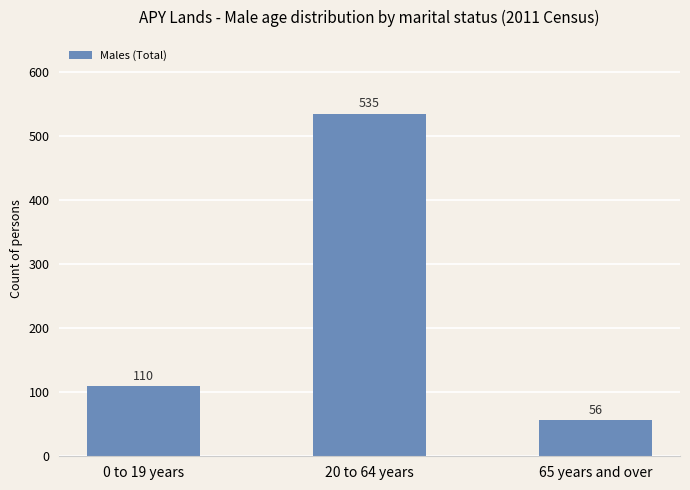

What is the sum of all values?

701